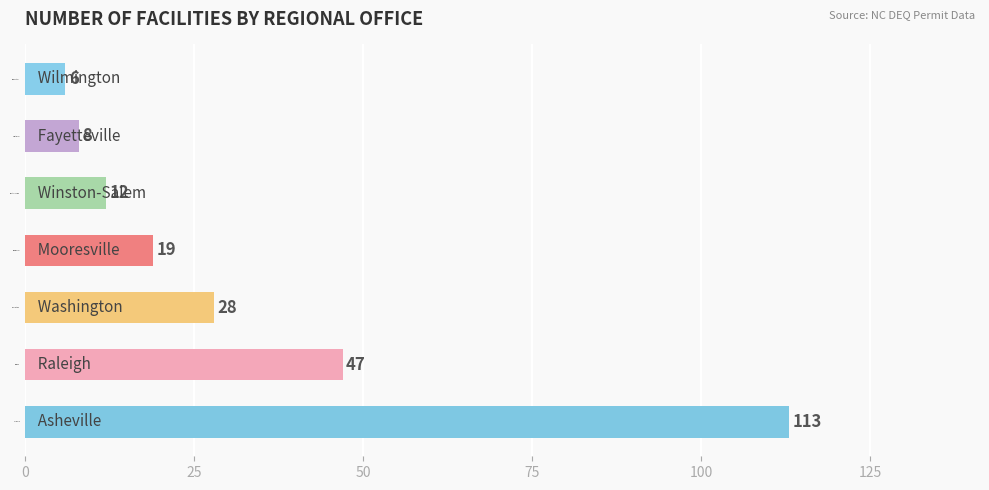

Rank the categories by value from lowest to highest.

Wilmington, Fayetteville, Winston-Salem, Mooresville, Washington, Raleigh, Asheville